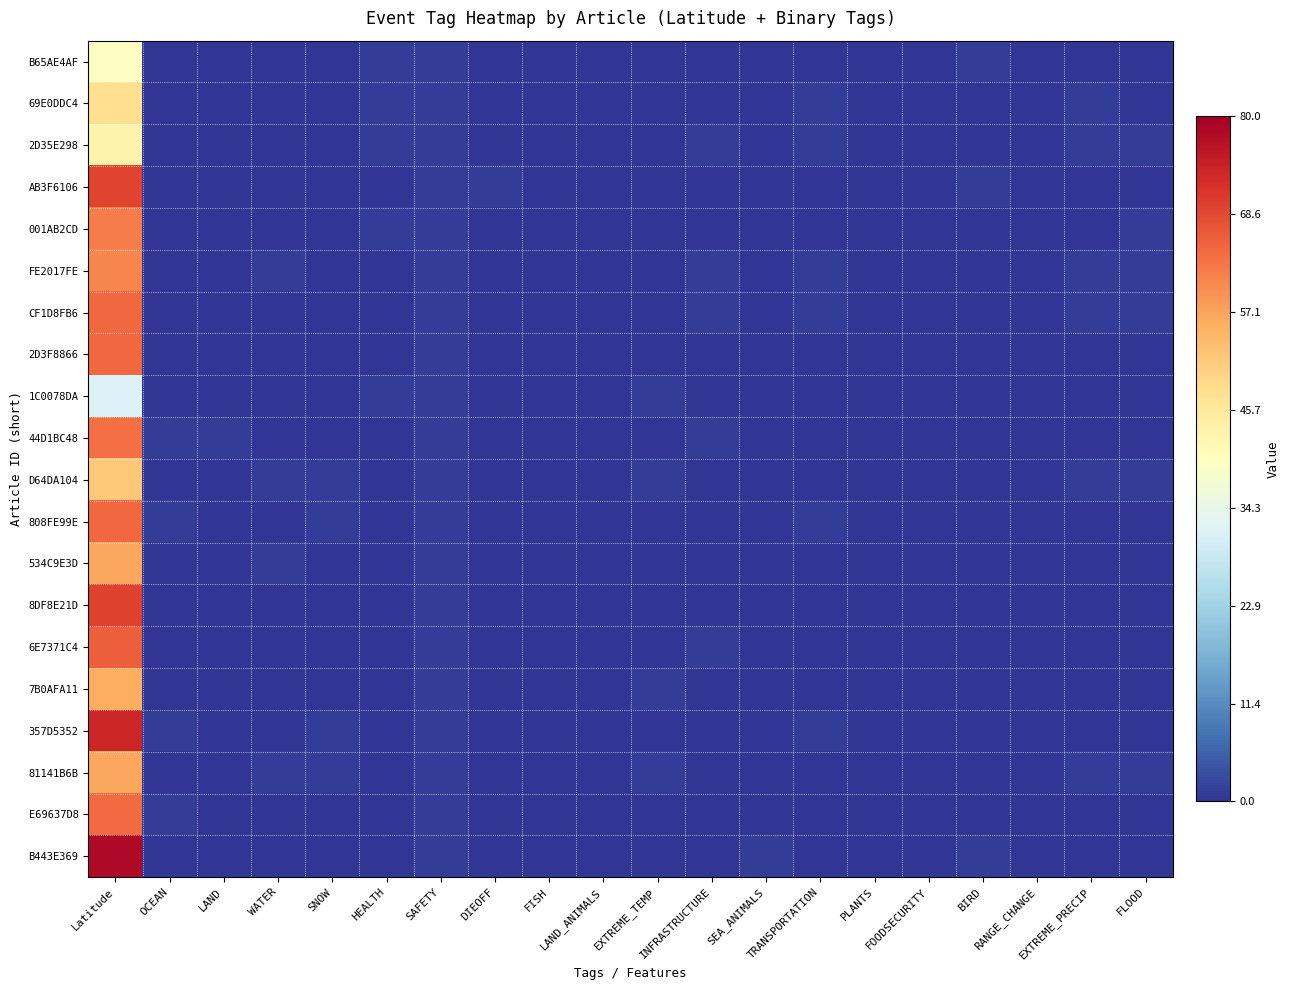

Reading left to right, extract all data points from this chart.

B65AE4AF: Latitude=39.4	OCEAN=0.0	LAND=0.0	WATER=0.0	SNOW=0.0	HEALTH=1.0	SAFETY=1.0	DIEOFF=0.0	FISH=0.0	LAND_ANIMALS=0.0	EXTREME_TEMP=0.0	INFRASTRUCTURE=0.0	SEA_ANIMALS=0.0	TRANSPORTATION=0.0	PLANTS=0.0	FOODSECURITY=0.0	BIRD=1.0	RANGE_CHANGE=0.0	EXTREME_PRECIP=0.0	FLOOD=0.0
69E0DDC4: Latitude=47.9	OCEAN=0.0	LAND=0.0	WATER=0.0	SNOW=0.0	HEALTH=1.0	SAFETY=1.0	DIEOFF=0.0	FISH=0.0	LAND_ANIMALS=0.0	EXTREME_TEMP=0.0	INFRASTRUCTURE=0.0	SEA_ANIMALS=0.0	TRANSPORTATION=1.0	PLANTS=0.0	FOODSECURITY=0.0	BIRD=0.0	RANGE_CHANGE=0.0	EXTREME_PRECIP=1.0	FLOOD=0.0
2D35E298: Latitude=43.1	OCEAN=0.0	LAND=0.0	WATER=0.0	SNOW=0.0	HEALTH=1.0	SAFETY=1.0	DIEOFF=0.0	FISH=0.0	LAND_ANIMALS=0.0	EXTREME_TEMP=0.0	INFRASTRUCTURE=1.0	SEA_ANIMALS=0.0	TRANSPORTATION=1.0	PLANTS=0.0	FOODSECURITY=0.0	BIRD=0.0	RANGE_CHANGE=0.0	EXTREME_PRECIP=1.0	FLOOD=1.0
AB3F6106: Latitude=69.3	OCEAN=0.0	LAND=0.0	WATER=0.0	SNOW=0.0	HEALTH=0.0	SAFETY=1.0	DIEOFF=1.0	FISH=0.0	LAND_ANIMALS=0.0	EXTREME_TEMP=0.0	INFRASTRUCTURE=0.0	SEA_ANIMALS=0.0	TRANSPORTATION=0.0	PLANTS=0.0	FOODSECURITY=0.0	BIRD=1.0	RANGE_CHANGE=0.0	EXTREME_PRECIP=0.0	FLOOD=0.0
001AB2CD: Latitude=62.0	OCEAN=0.0	LAND=0.0	WATER=0.0	SNOW=0.0	HEALTH=1.0	SAFETY=1.0	DIEOFF=0.0	FISH=0.0	LAND_ANIMALS=0.0	EXTREME_TEMP=0.0	INFRASTRUCTURE=0.0	SEA_ANIMALS=0.0	TRANSPORTATION=0.0	PLANTS=0.0	FOODSECURITY=0.0	BIRD=0.0	RANGE_CHANGE=0.0	EXTREME_PRECIP=0.0	FLOOD=1.0
FE2017FE: Latitude=60.9	OCEAN=0.0	LAND=0.0	WATER=1.0	SNOW=0.0	HEALTH=0.0	SAFETY=1.0	DIEOFF=0.0	FISH=0.0	LAND_ANIMALS=0.0	EXTREME_TEMP=0.0	INFRASTRUCTURE=1.0	SEA_ANIMALS=0.0	TRANSPORTATION=1.0	PLANTS=0.0	FOODSECURITY=0.0	BIRD=0.0	RANGE_CHANGE=0.0	EXTREME_PRECIP=1.0	FLOOD=1.0
CF1D8FB6: Latitude=64.5	OCEAN=0.0	LAND=0.0	WATER=0.0	SNOW=0.0	HEALTH=0.0	SAFETY=1.0	DIEOFF=0.0	FISH=0.0	LAND_ANIMALS=0.0	EXTREME_TEMP=0.0	INFRASTRUCTURE=1.0	SEA_ANIMALS=0.0	TRANSPORTATION=1.0	PLANTS=0.0	FOODSECURITY=0.0	BIRD=0.0	RANGE_CHANGE=0.0	EXTREME_PRECIP=1.0	FLOOD=1.0
2D3F8866: Latitude=64.5	OCEAN=0.0	LAND=0.0	WATER=0.0	SNOW=0.0	HEALTH=0.0	SAFETY=1.0	DIEOFF=0.0	FISH=0.0	LAND_ANIMALS=0.0	EXTREME_TEMP=0.0	INFRASTRUCTURE=0.0	SEA_ANIMALS=0.0	TRANSPORTATION=0.0	PLANTS=0.0	FOODSECURITY=0.0	BIRD=0.0	RANGE_CHANGE=0.0	EXTREME_PRECIP=0.0	FLOOD=0.0
1C0078DA: Latitude=31.8	OCEAN=0.0	LAND=0.0	WATER=0.0	SNOW=0.0	HEALTH=1.0	SAFETY=1.0	DIEOFF=0.0	FISH=0.0	LAND_ANIMALS=0.0	EXTREME_TEMP=1.0	INFRASTRUCTURE=0.0	SEA_ANIMALS=0.0	TRANSPORTATION=0.0	PLANTS=0.0	FOODSECURITY=0.0	BIRD=0.0	RANGE_CHANGE=0.0	EXTREME_PRECIP=0.0	FLOOD=0.0
44D1BC48: Latitude=63.5	OCEAN=1.0	LAND=1.0	WATER=0.0	SNOW=0.0	HEALTH=0.0	SAFETY=1.0	DIEOFF=0.0	FISH=0.0	LAND_ANIMALS=0.0	EXTREME_TEMP=0.0	INFRASTRUCTURE=1.0	SEA_ANIMALS=0.0	TRANSPORTATION=0.0	PLANTS=0.0	FOODSECURITY=0.0	BIRD=0.0	RANGE_CHANGE=0.0	EXTREME_PRECIP=0.0	FLOOD=0.0
D64DA104: Latitude=51.8	OCEAN=0.0	LAND=0.0	WATER=1.0	SNOW=1.0	HEALTH=0.0	SAFETY=1.0	DIEOFF=0.0	FISH=0.0	LAND_ANIMALS=0.0	EXTREME_TEMP=1.0	INFRASTRUCTURE=0.0	SEA_ANIMALS=0.0	TRANSPORTATION=0.0	PLANTS=0.0	FOODSECURITY=0.0	BIRD=0.0	RANGE_CHANGE=0.0	EXTREME_PRECIP=1.0	FLOOD=1.0
808FE99E: Latitude=64.5	OCEAN=1.0	LAND=0.0	WATER=0.0	SNOW=1.0	HEALTH=0.0	SAFETY=1.0	DIEOFF=0.0	FISH=0.0	LAND_ANIMALS=0.0	EXTREME_TEMP=0.0	INFRASTRUCTURE=0.0	SEA_ANIMALS=0.0	TRANSPORTATION=1.0	PLANTS=0.0	FOODSECURITY=0.0	BIRD=0.0	RANGE_CHANGE=0.0	EXTREME_PRECIP=0.0	FLOOD=0.0
534C9E3D: Latitude=56.6	OCEAN=0.0	LAND=0.0	WATER=1.0	SNOW=0.0	HEALTH=0.0	SAFETY=1.0	DIEOFF=0.0	FISH=0.0	LAND_ANIMALS=0.0	EXTREME_TEMP=0.0	INFRASTRUCTURE=0.0	SEA_ANIMALS=0.0	TRANSPORTATION=0.0	PLANTS=0.0	FOODSECURITY=0.0	BIRD=0.0	RANGE_CHANGE=0.0	EXTREME_PRECIP=0.0	FLOOD=0.0
8DF8E21D: Latitude=69.7	OCEAN=0.0	LAND=0.0	WATER=0.0	SNOW=0.0	HEALTH=0.0	SAFETY=1.0	DIEOFF=0.0	FISH=0.0	LAND_ANIMALS=0.0	EXTREME_TEMP=0.0	INFRASTRUCTURE=0.0	SEA_ANIMALS=0.0	TRANSPORTATION=0.0	PLANTS=0.0	FOODSECURITY=0.0	BIRD=0.0	RANGE_CHANGE=0.0	EXTREME_PRECIP=0.0	FLOOD=0.0
6E7371C4: Latitude=65.8	OCEAN=0.0	LAND=0.0	WATER=0.0	SNOW=0.0	HEALTH=0.0	SAFETY=1.0	DIEOFF=0.0	FISH=0.0	LAND_ANIMALS=0.0	EXTREME_TEMP=0.0	INFRASTRUCTURE=1.0	SEA_ANIMALS=0.0	TRANSPORTATION=0.0	PLANTS=0.0	FOODSECURITY=0.0	BIRD=0.0	RANGE_CHANGE=0.0	EXTREME_PRECIP=0.0	FLOOD=0.0
7B0AFA11: Latitude=55.8	OCEAN=0.0	LAND=0.0	WATER=0.0	SNOW=0.0	HEALTH=0.0	SAFETY=1.0	DIEOFF=0.0	FISH=0.0	LAND_ANIMALS=0.0	EXTREME_TEMP=1.0	INFRASTRUCTURE=0.0	SEA_ANIMALS=0.0	TRANSPORTATION=0.0	PLANTS=0.0	FOODSECURITY=0.0	BIRD=0.0	RANGE_CHANGE=0.0	EXTREME_PRECIP=0.0	FLOOD=0.0
357D5352: Latitude=73.5	OCEAN=1.0	LAND=0.0	WATER=0.0	SNOW=1.0	HEALTH=0.0	SAFETY=1.0	DIEOFF=0.0	FISH=0.0	LAND_ANIMALS=0.0	EXTREME_TEMP=0.0	INFRASTRUCTURE=0.0	SEA_ANIMALS=0.0	TRANSPORTATION=1.0	PLANTS=0.0	FOODSECURITY=0.0	BIRD=0.0	RANGE_CHANGE=0.0	EXTREME_PRECIP=0.0	FLOOD=0.0
81141B6B: Latitude=56.6	OCEAN=0.0	LAND=0.0	WATER=1.0	SNOW=1.0	HEALTH=0.0	SAFETY=1.0	DIEOFF=0.0	FISH=0.0	LAND_ANIMALS=0.0	EXTREME_TEMP=1.0	INFRASTRUCTURE=0.0	SEA_ANIMALS=0.0	TRANSPORTATION=0.0	PLANTS=0.0	FOODSECURITY=0.0	BIRD=0.0	RANGE_CHANGE=0.0	EXTREME_PRECIP=1.0	FLOOD=1.0
E69637D8: Latitude=64.3	OCEAN=1.0	LAND=0.0	WATER=0.0	SNOW=0.0	HEALTH=0.0	SAFETY=1.0	DIEOFF=0.0	FISH=0.0	LAND_ANIMALS=0.0	EXTREME_TEMP=0.0	INFRASTRUCTURE=0.0	SEA_ANIMALS=0.0	TRANSPORTATION=0.0	PLANTS=0.0	FOODSECURITY=0.0	BIRD=0.0	RANGE_CHANGE=0.0	EXTREME_PRECIP=0.0	FLOOD=0.0
B443E369: Latitude=78.2	OCEAN=0.0	LAND=0.0	WATER=0.0	SNOW=0.0	HEALTH=0.0	SAFETY=1.0	DIEOFF=0.0	FISH=0.0	LAND_ANIMALS=0.0	EXTREME_TEMP=0.0	INFRASTRUCTURE=0.0	SEA_ANIMALS=1.0	TRANSPORTATION=0.0	PLANTS=0.0	FOODSECURITY=0.0	BIRD=1.0	RANGE_CHANGE=0.0	EXTREME_PRECIP=0.0	FLOOD=0.0